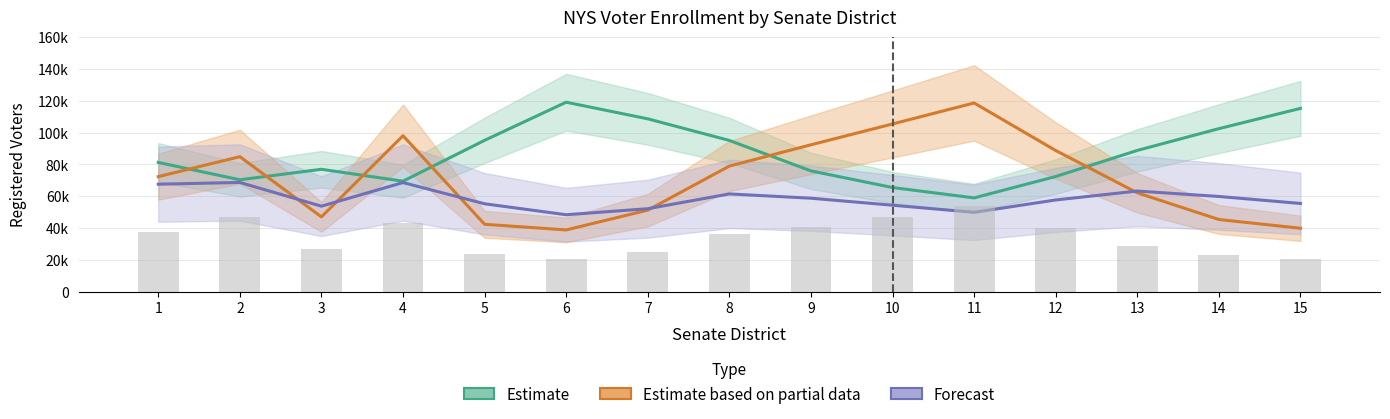

What is the greatest value displayed?

119085